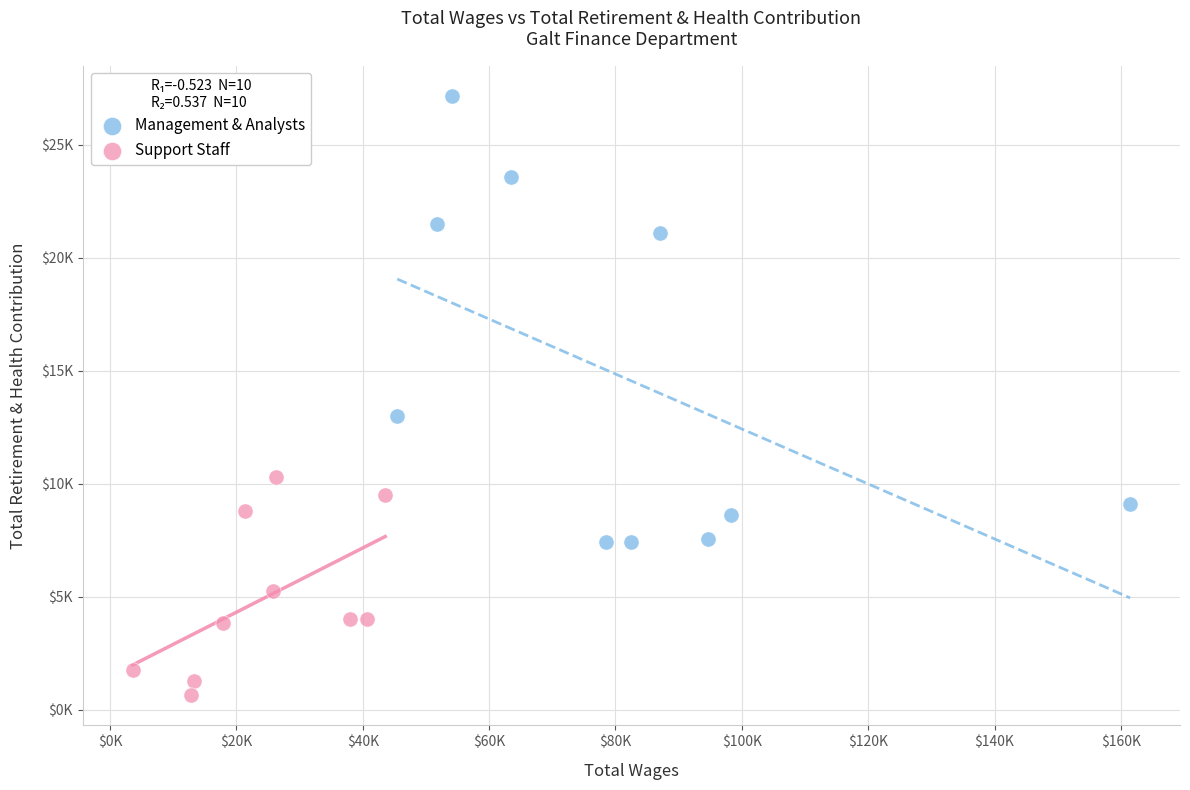

Which series contains the lowest Y value?

Support Staff